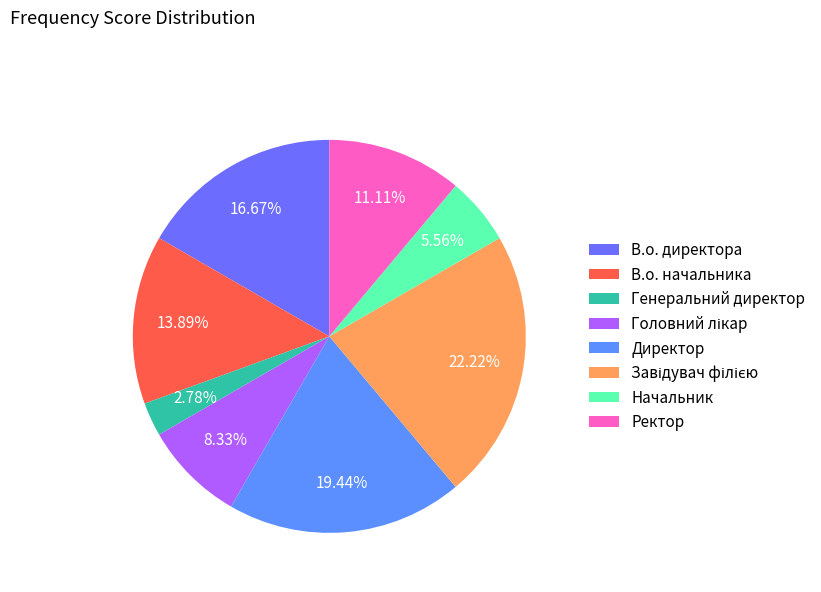

To the nearest percent, what is the difference between the Завідувач філією and Начальник slice percentages?

17%